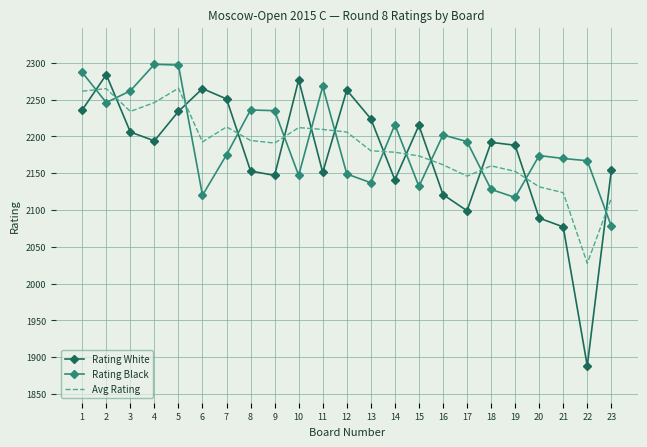

What are all the series names shown in the legend?

Rating White, Rating Black, Avg Rating